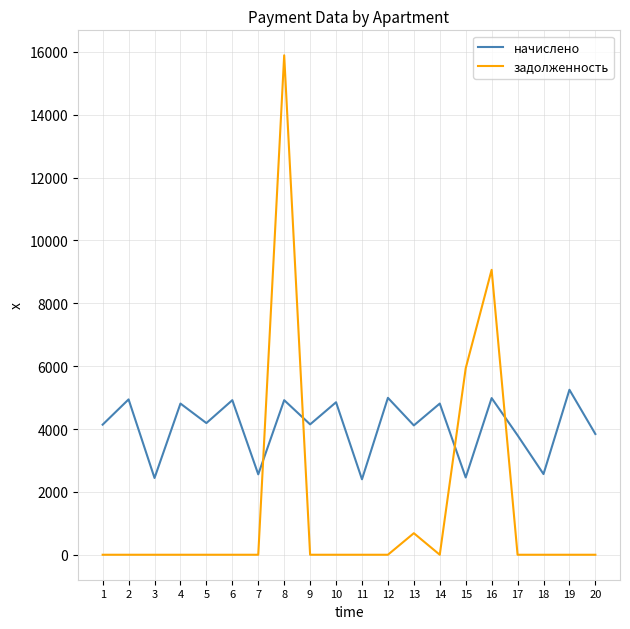

Is the value of начислено at 13 greater than the value of задолженность at 7?

Yes